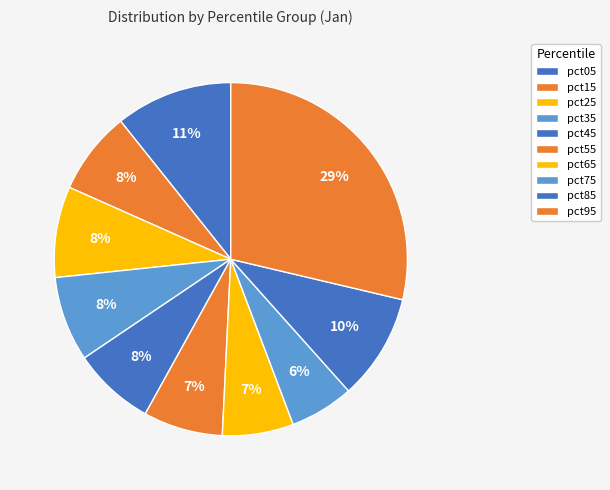

Count the number of slices in the pie.

10